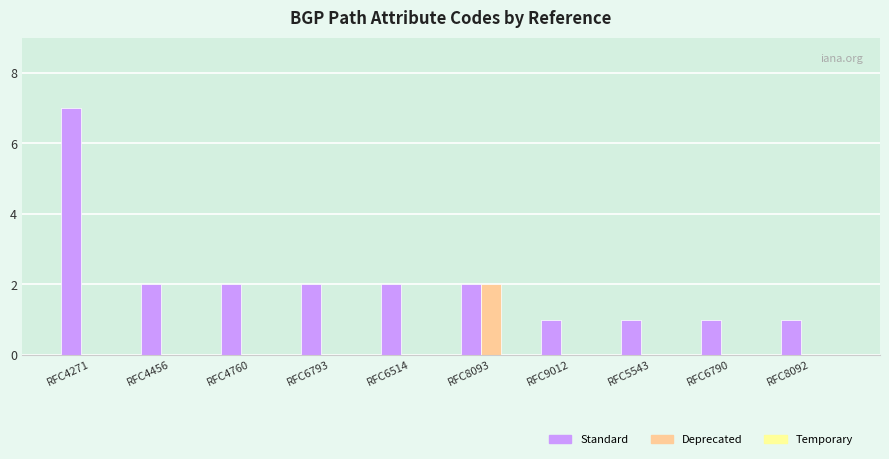

Does the chart contain stacked bars?

No